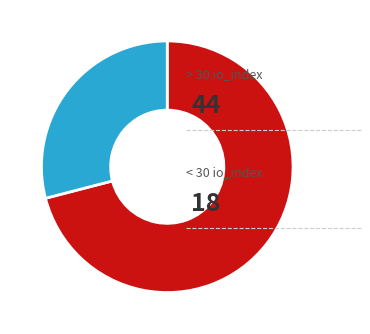

Does any single category account for the majority?

Yes